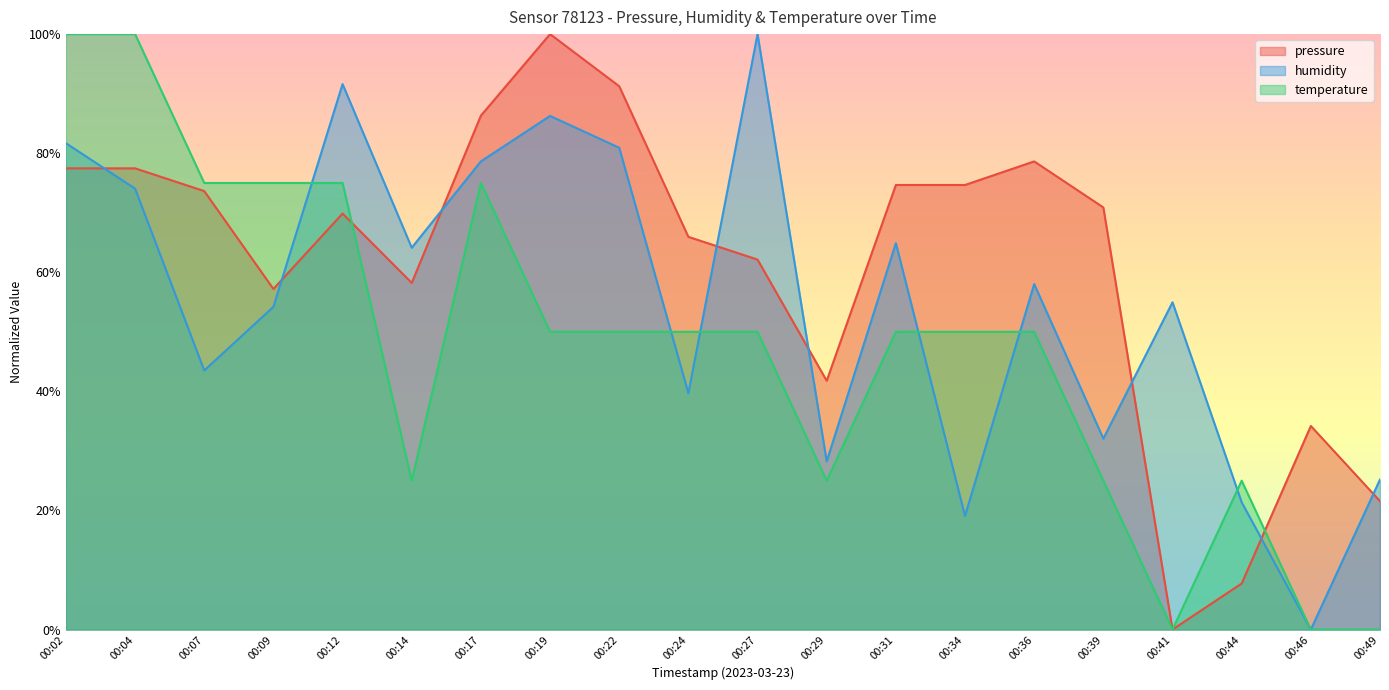

Reading left to right, extract all data points from this chart.

pressure: 00:02=0.8	00:04=0.8	00:07=0.7	00:09=0.6	00:12=0.7	00:14=0.6	00:17=0.9	00:19=1.0	00:22=0.9	00:24=0.7	00:27=0.6	00:29=0.4	00:31=0.7	00:34=0.7	00:36=0.8	00:39=0.7	00:41=0.0	00:44=0.1	00:46=0.3	00:49=0.2
humidity: 00:02=0.8	00:04=0.7	00:07=0.4	00:09=0.5	00:12=0.9	00:14=0.6	00:17=0.8	00:19=0.9	00:22=0.8	00:24=0.4	00:27=1.0	00:29=0.3	00:31=0.6	00:34=0.2	00:36=0.6	00:39=0.3	00:41=0.5	00:44=0.2	00:46=0.0	00:49=0.3
temperature: 00:02=1.0	00:04=1.0	00:07=0.7	00:09=0.7	00:12=0.7	00:14=0.3	00:17=0.7	00:19=0.5	00:22=0.5	00:24=0.5	00:27=0.5	00:29=0.3	00:31=0.5	00:34=0.5	00:36=0.5	00:39=0.3	00:41=0.0	00:44=0.3	00:46=0.0	00:49=0.0